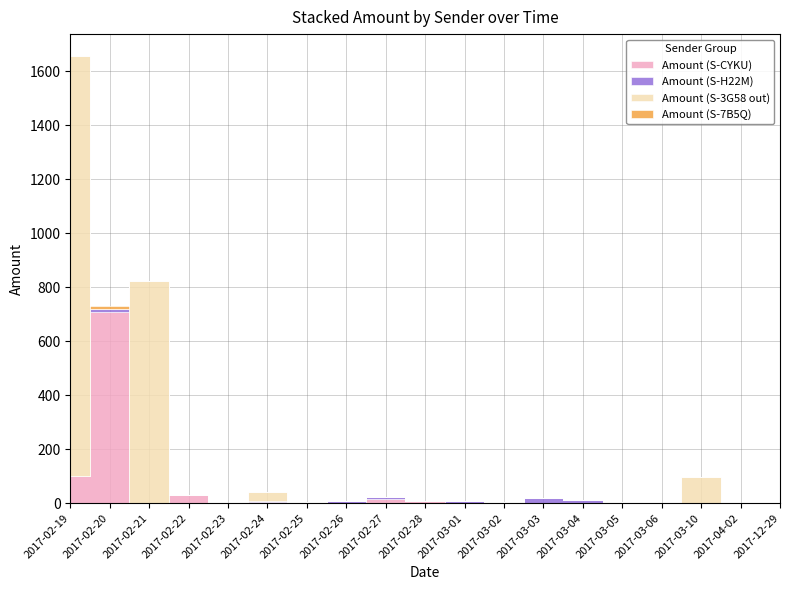

Reading left to right, extract all data points from this chart.

Amount (S-CYKU): 101.6	709.2	0.0	31.3	1.6	6.0	0.0	1.4	15.4	6.7	2.4	1.5	0.0	0.0	0.0	0.0	0.0	0.0	0.0
Amount (S-H22M): 0.0	10.0	0.0	0.0	0.0	2.0	6.0	5.0	6.0	0.0	5.0	2.0	20.0	13.0	3.0	2.0	0.0	0.0	0.0
Amount (S-3G58 out): 1554.0	0.0	825.0	0.0	0.0	32.0	0.0	0.0	0.0	0.0	0.0	0.0	0.0	0.0	0.0	0.0	98.0	0.0	0.0
Amount (S-7B5Q): 0.0	10.0	0.0	0.0	0.0	0.0	0.0	0.0	0.0	0.0	0.0	0.0	0.0	0.0	0.0	0.0	0.0	2.0	0.0